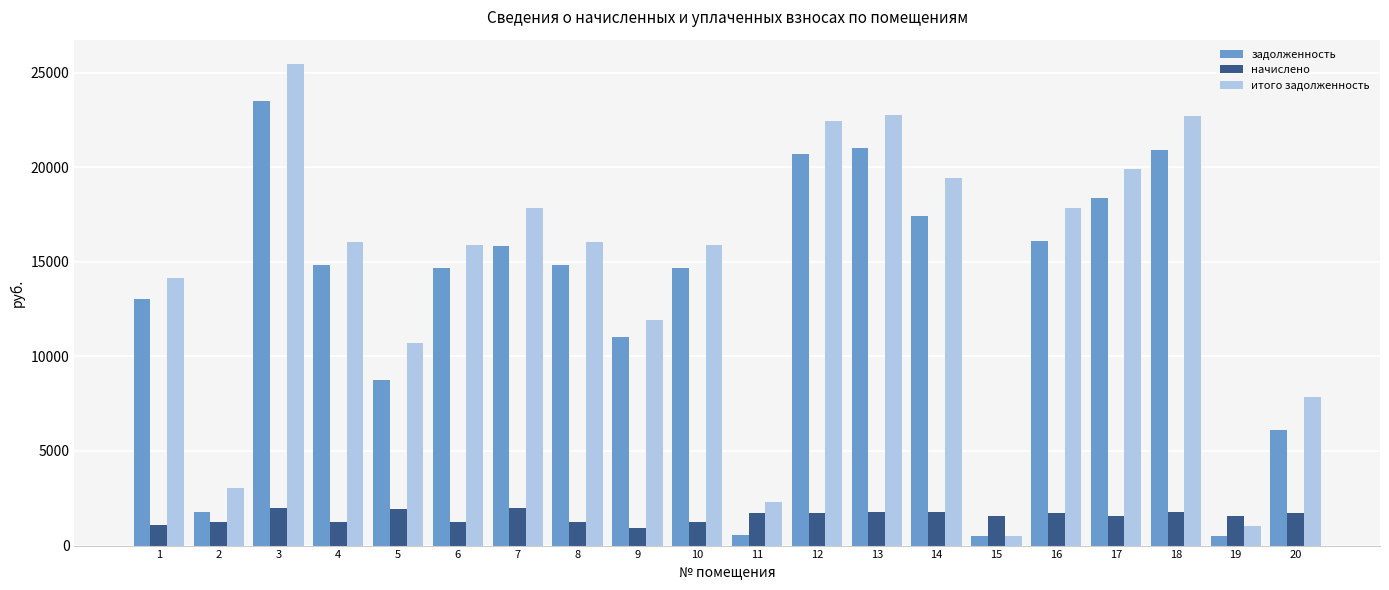

What is the value of the задолженность bar at the 19th from the left?

513.3